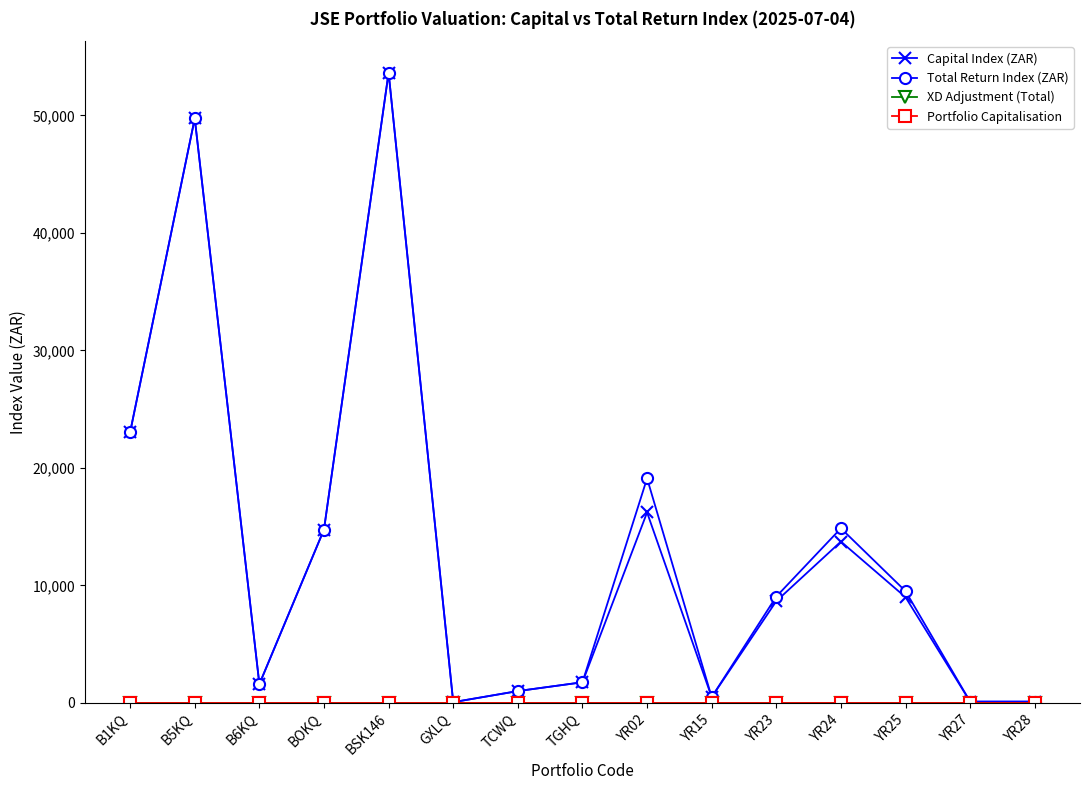

Is this an area chart (filled region under the line)?

No